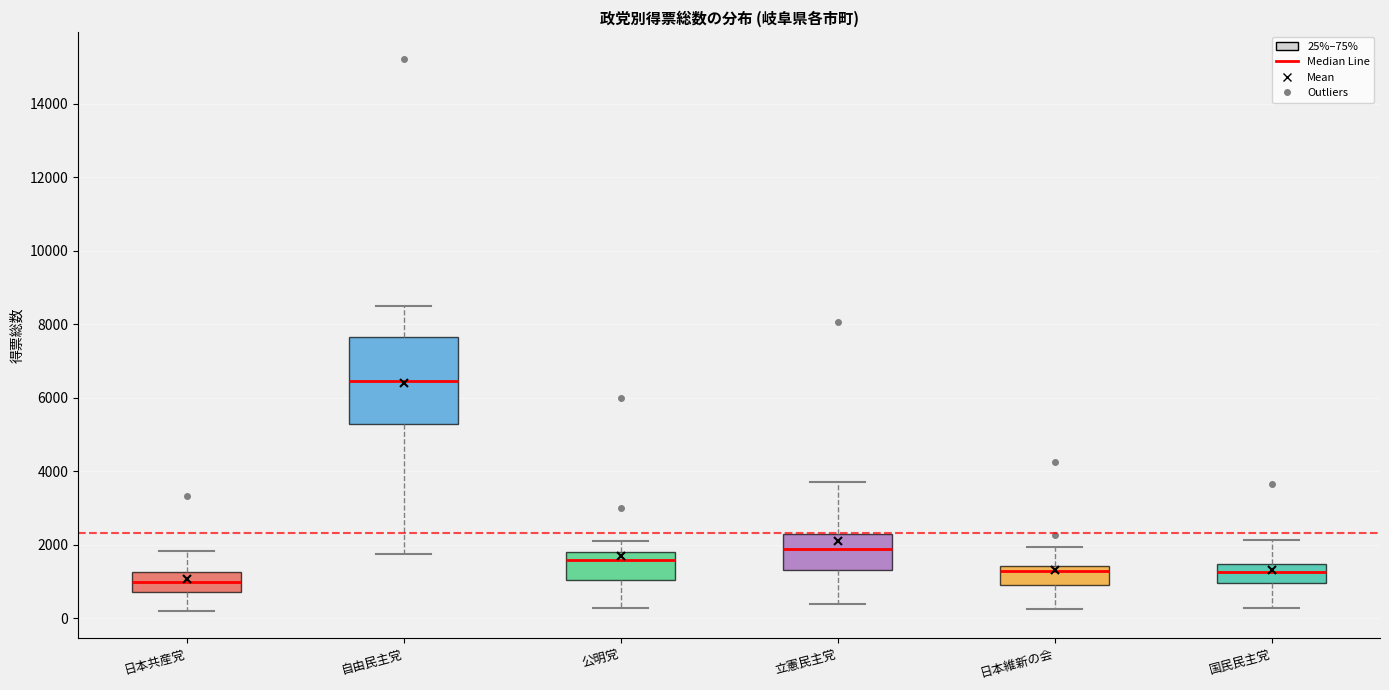

Where does the median line of the box for 日本共産党 sit on the y-axis? The values are not printed on the chart, so give them approximately, as read against the axis.

1000